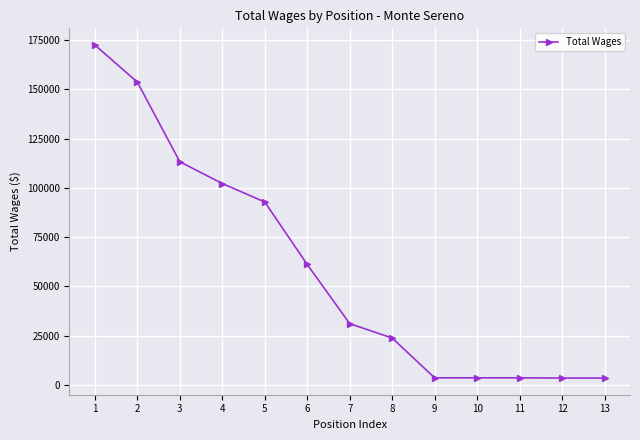

At which label does the data first exceed 31106?

1